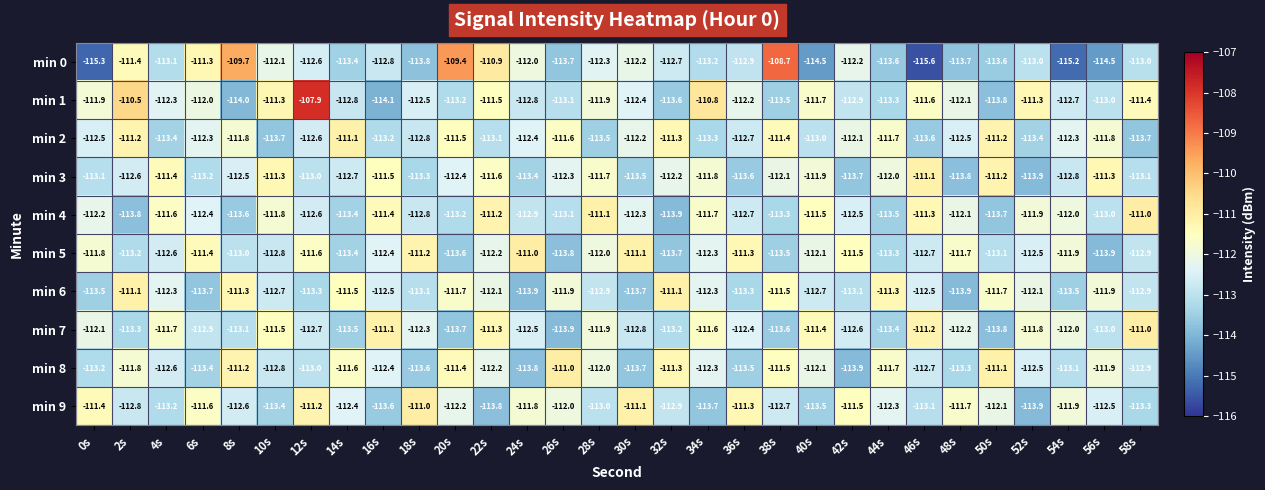

Is it true that min 8 equals -149.0 at 28s?

False